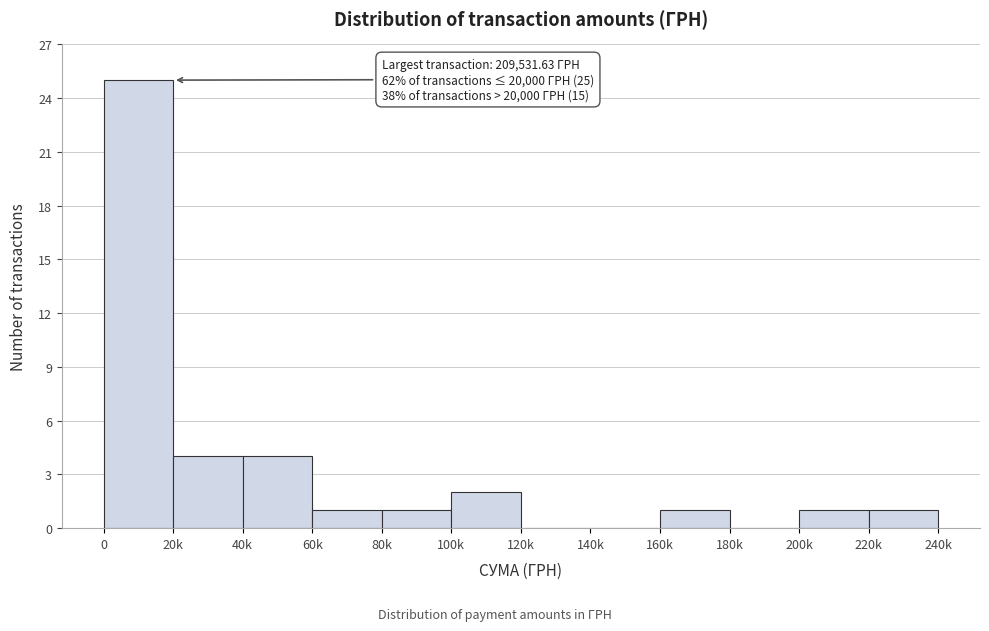

The chart shows a value of 2 at 100k. True or false?

True